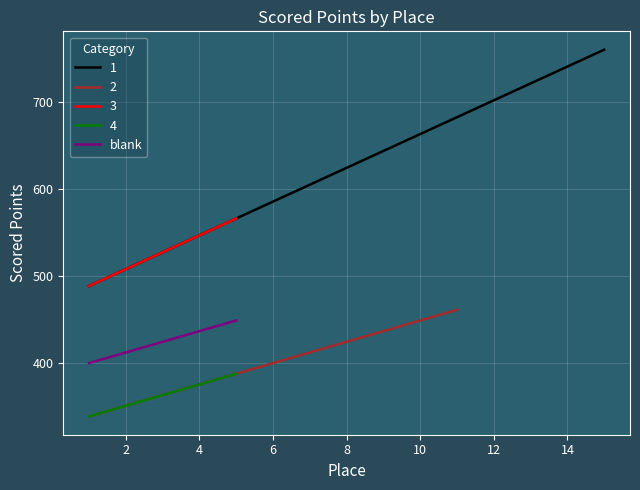

What is the highest value of the 3 series?

566.4